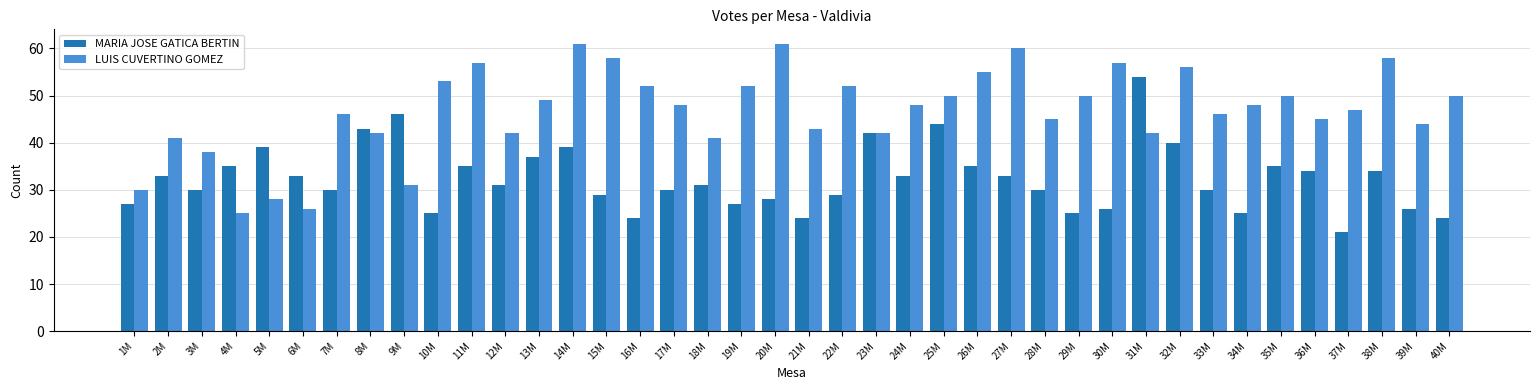

How many data points does each series have?

40